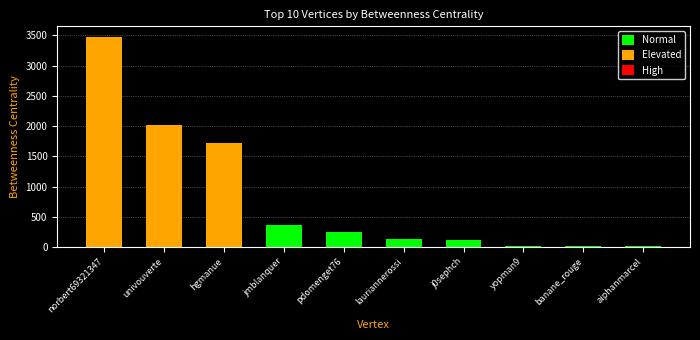

Does the chart contain any negative values?

No